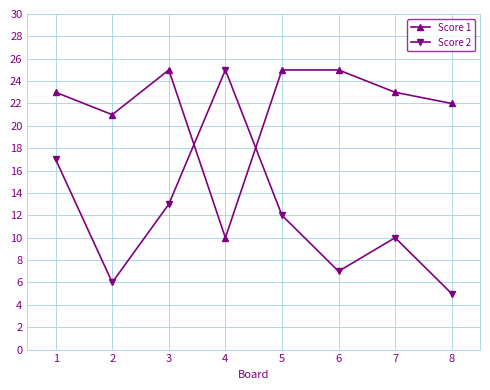

Is it true that Score 1 equals 23 at 7?

True